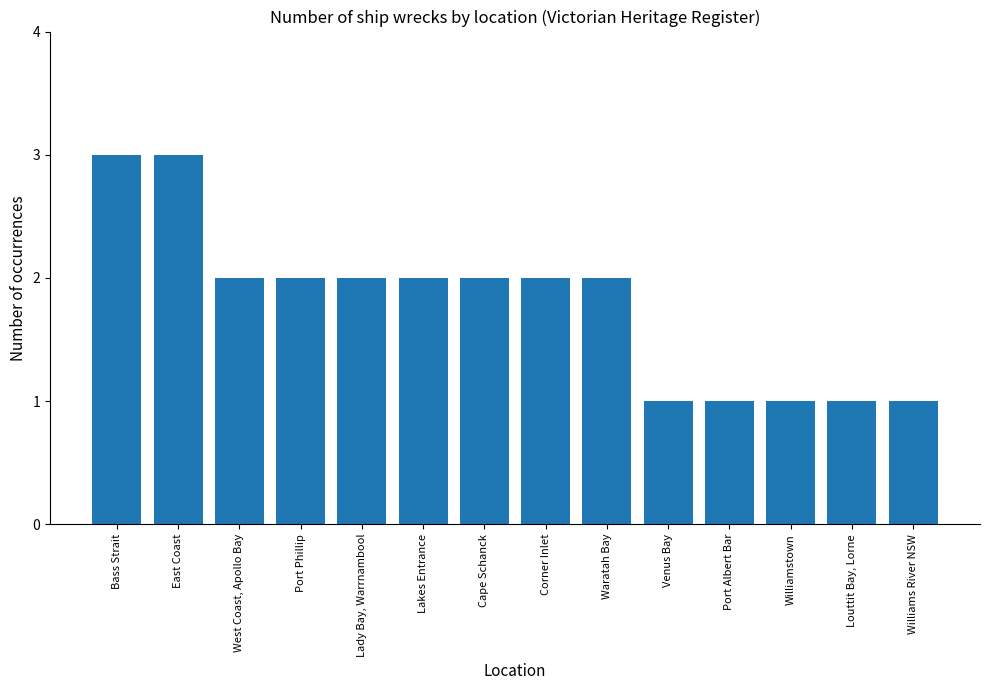

What is the ratio of the value at Lakes Entrance to the value at Williamstown?

2.0